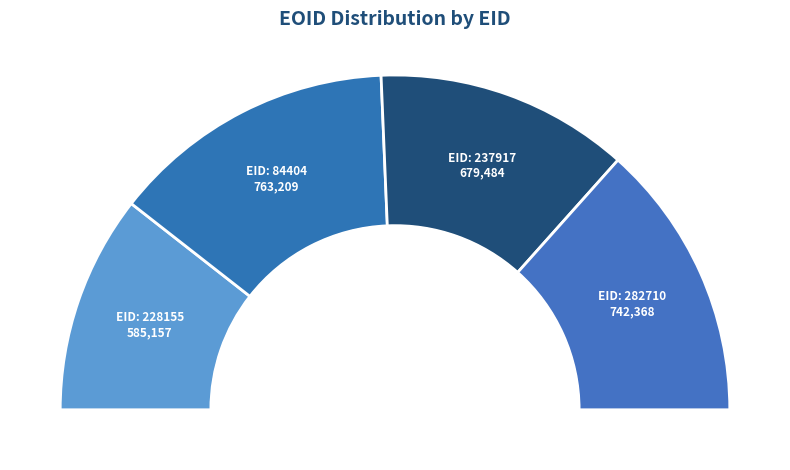

To the nearest percent, what portion does 237917 represent?

25%